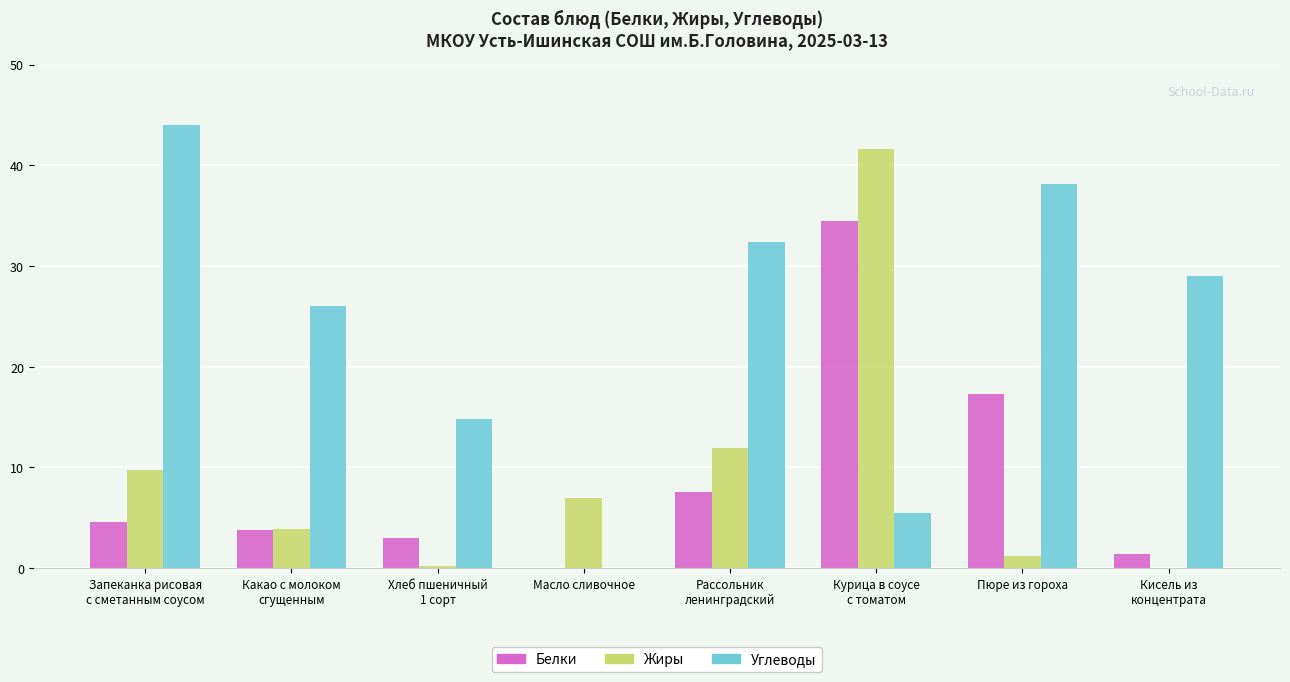

What is the sum of all Белки values?

72.0